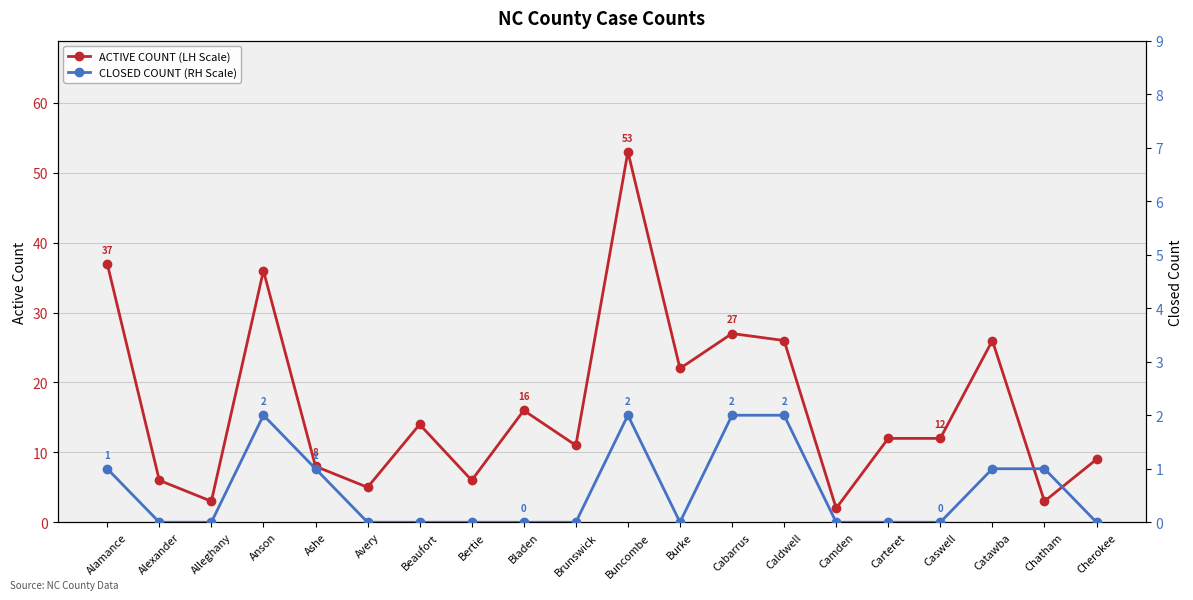

List the series in order of their peak value, lowest first.

CLOSED COUNT (RH Scale), ACTIVE COUNT (LH Scale)